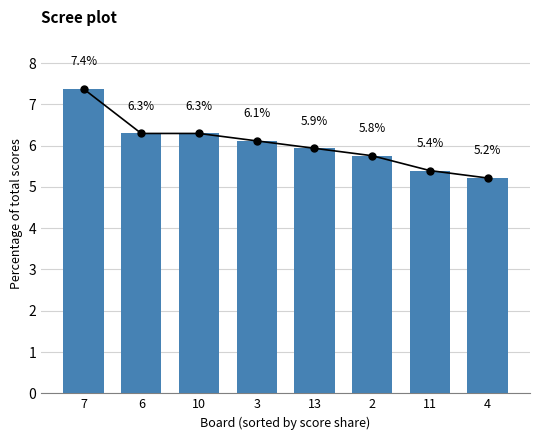

The chart shows a value of 5.4 at 11. True or false?

True